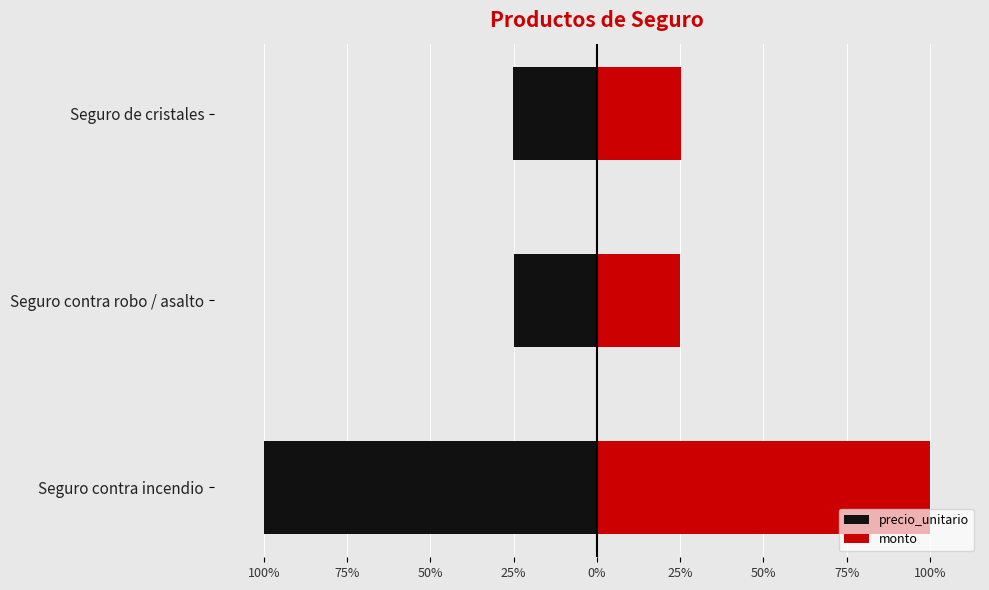

Rank the series at Seguro contra incendio from highest to lowest value.

monto, precio_unitario